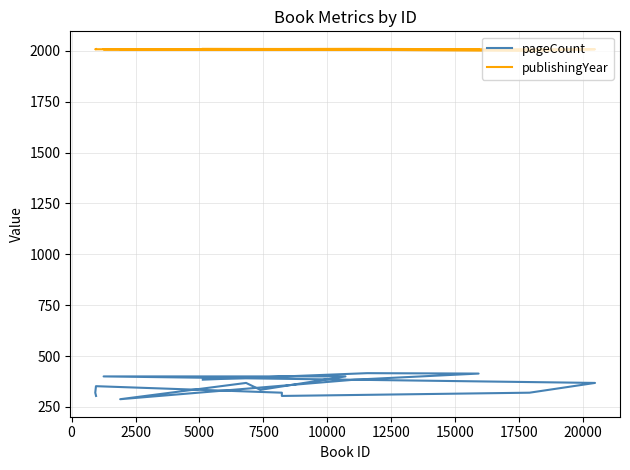

Reading left to right, what are all the values shown in this chart?

pageCount: 384	416	414	384	288	368	334	400	400	368	320	304	320	352	320	304
publishingYear: 2010	2008	2008	2010	2008	2008	2009	2008	2008	2008	2000	2008	2008	2008	2008	2009